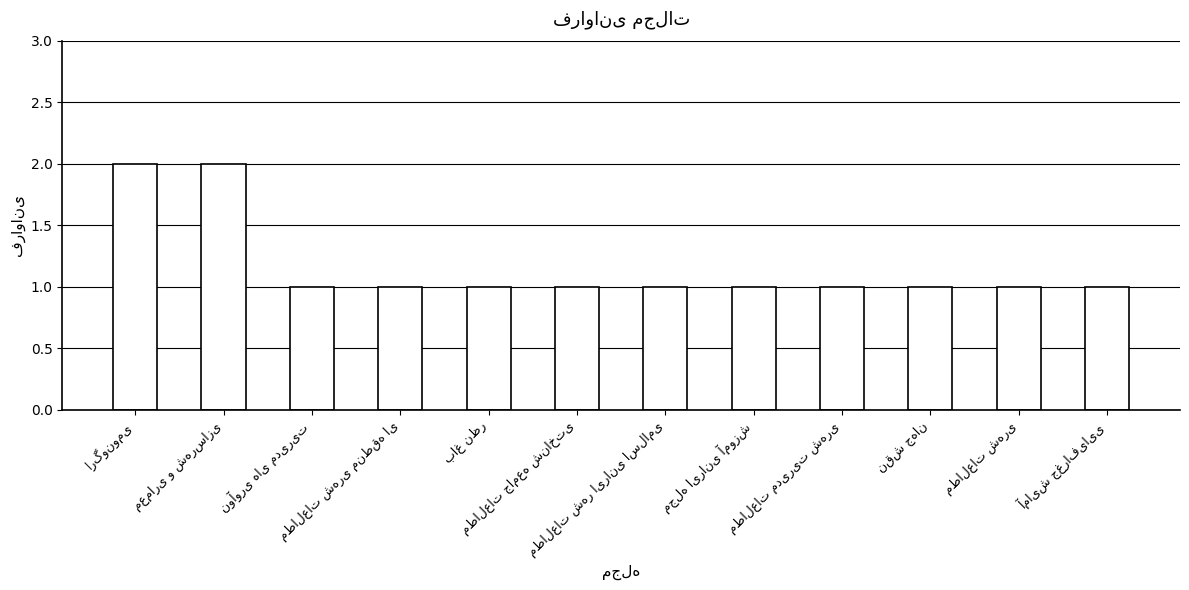

What is the sum of all values?

14